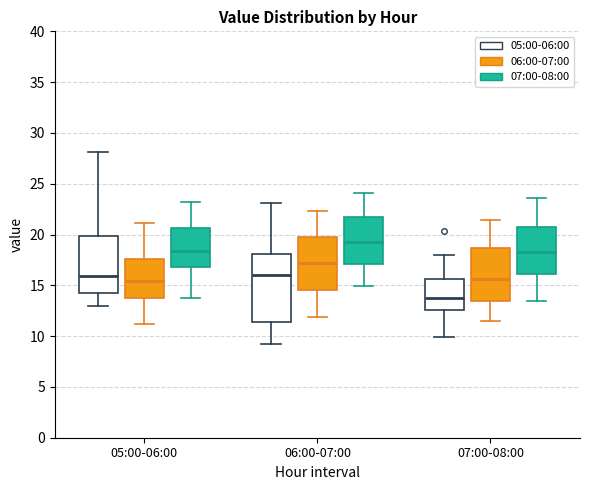

Which box has the lowest median line?

07:00-08:00 (05:00-06:00)